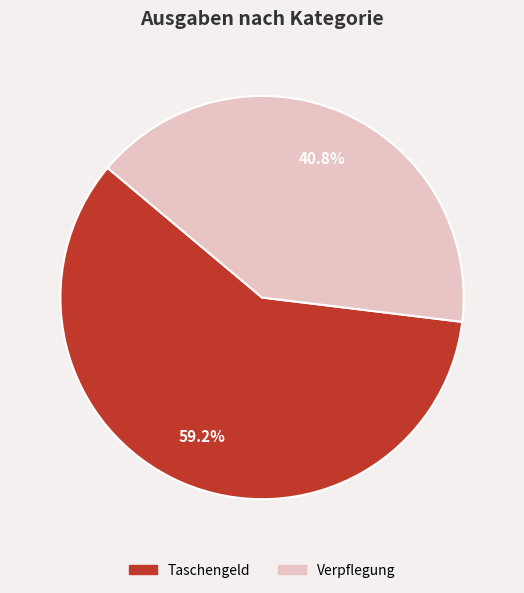

How much of the chart is everything except Verpflegung?

59.2%